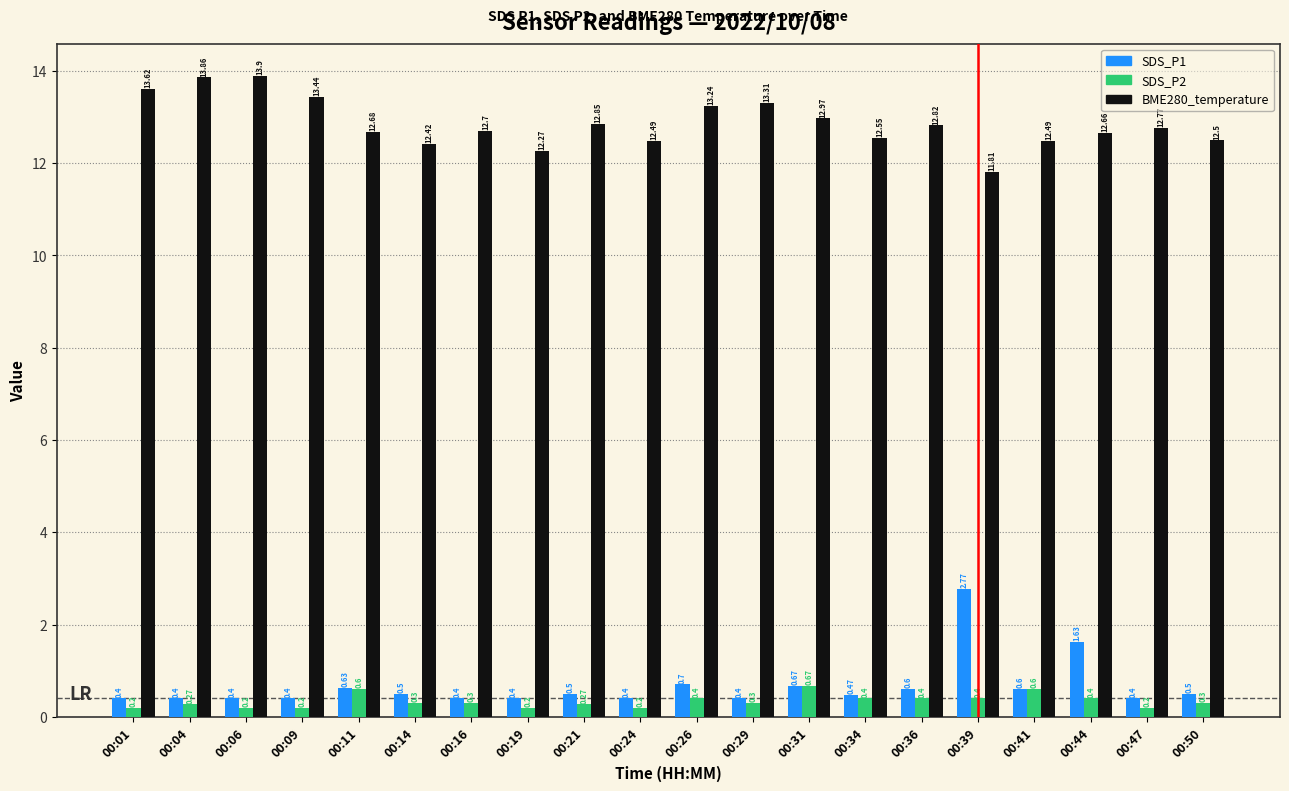

Which series has the largest total across all categories?

BME280_temperature